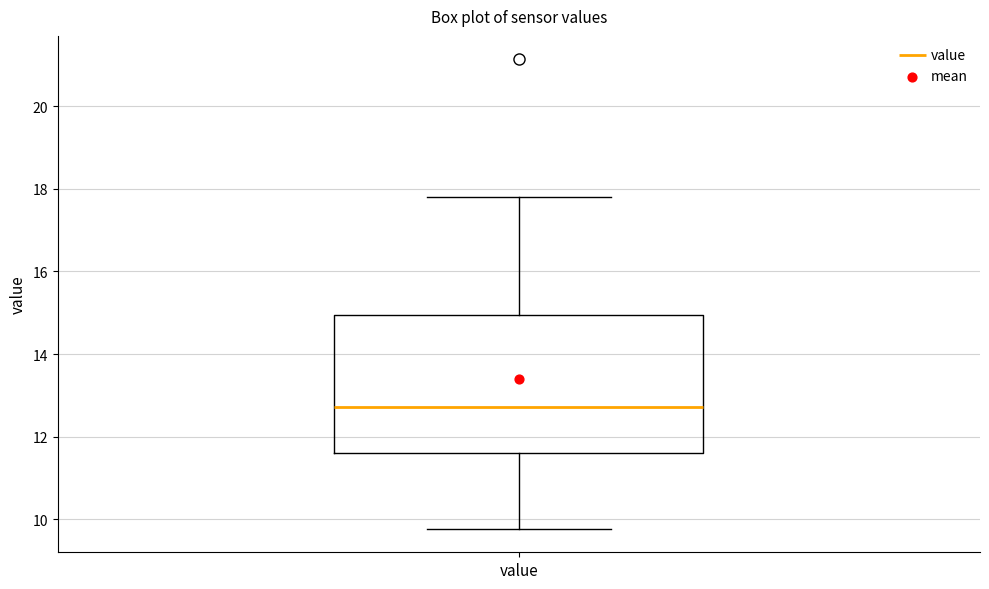

Where does the upper whisker of the box for value end on the y-axis? The values are not printed on the chart, so give them approximately, as read against the axis.

17.8